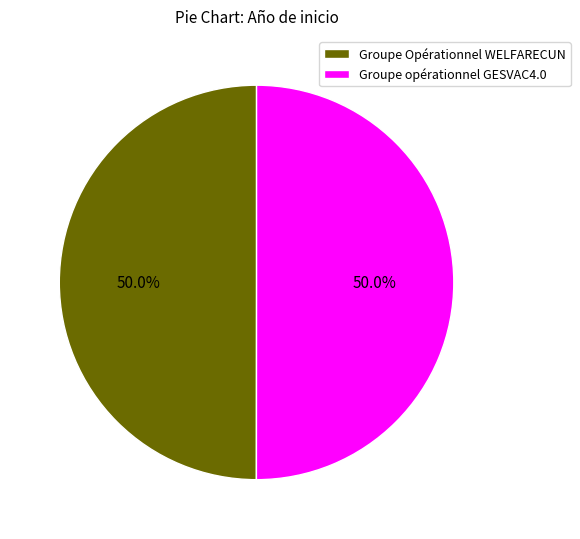

To the nearest percent, what is the average slice percentage?

50%